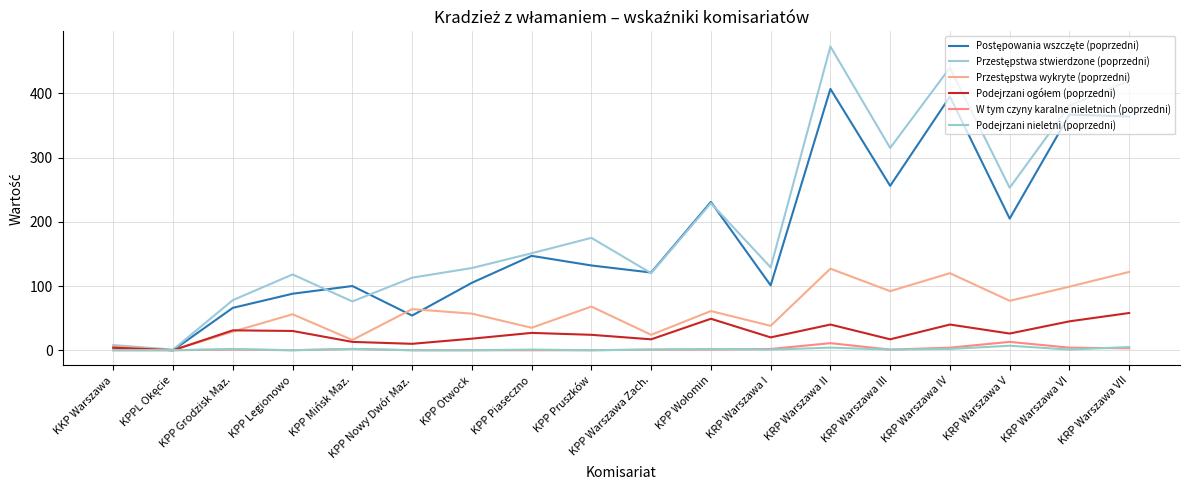

How many lines are shown in the chart?

6